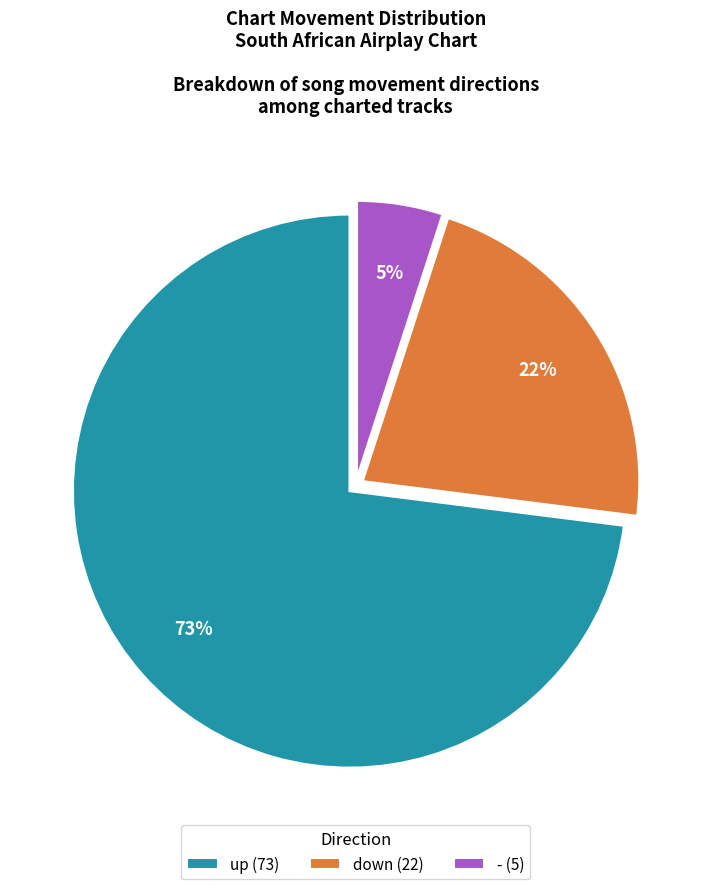

To the nearest percent, what is the average slice percentage?

33%